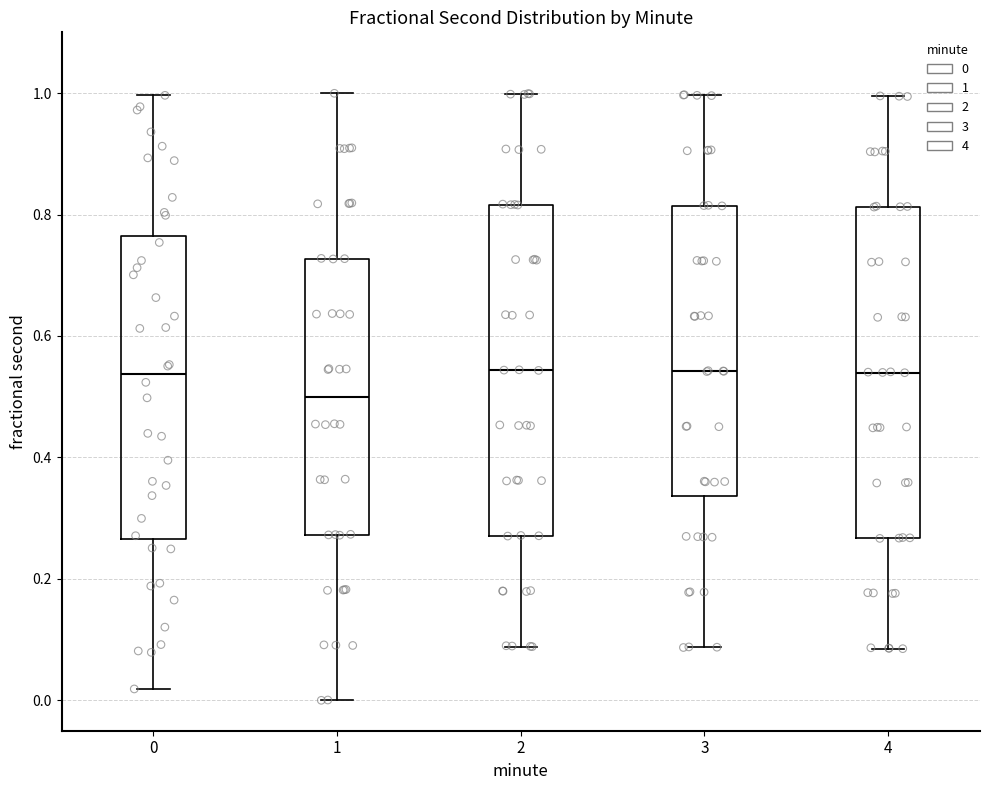

Where does the lower whisker of the box at x = 1 end on the y-axis? The values are not printed on the chart, so give them approximately, as read against the axis.

0.00